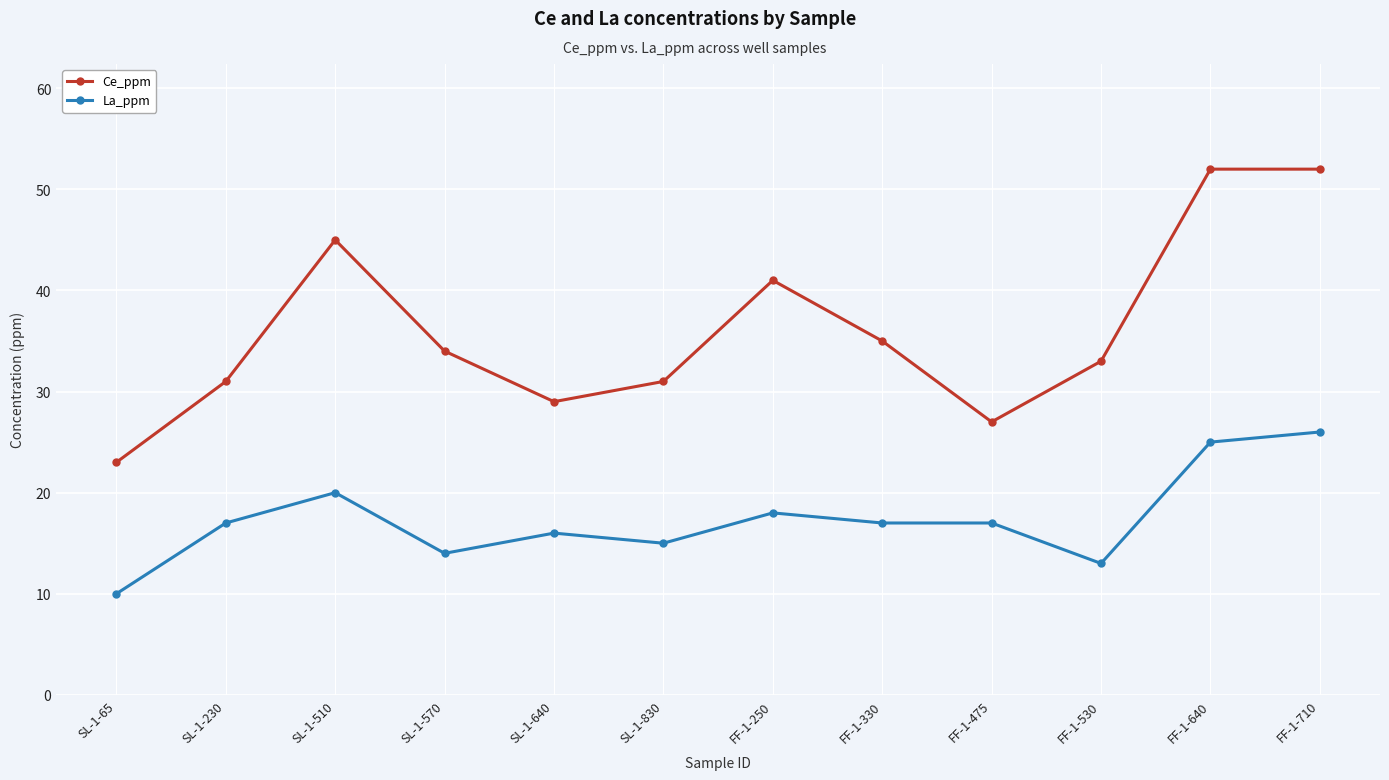

True or false: Ce_ppm and La_ppm intersect in this chart.

False